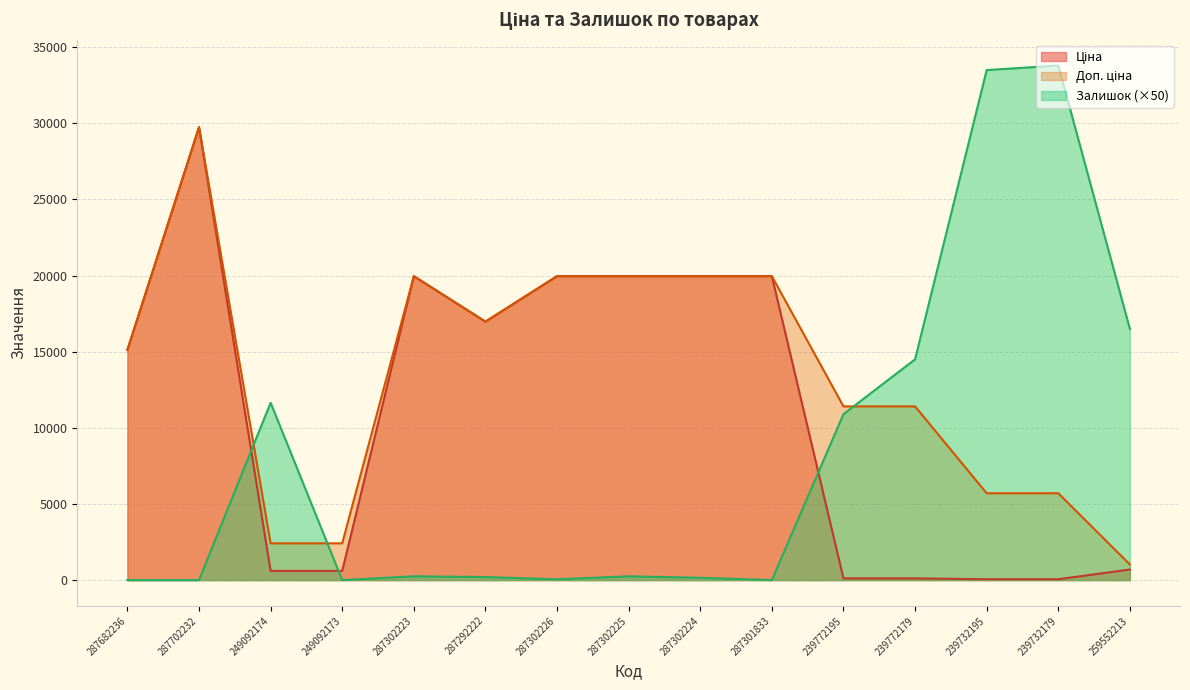

Which series has the largest total across all categories?

Доп. ціна